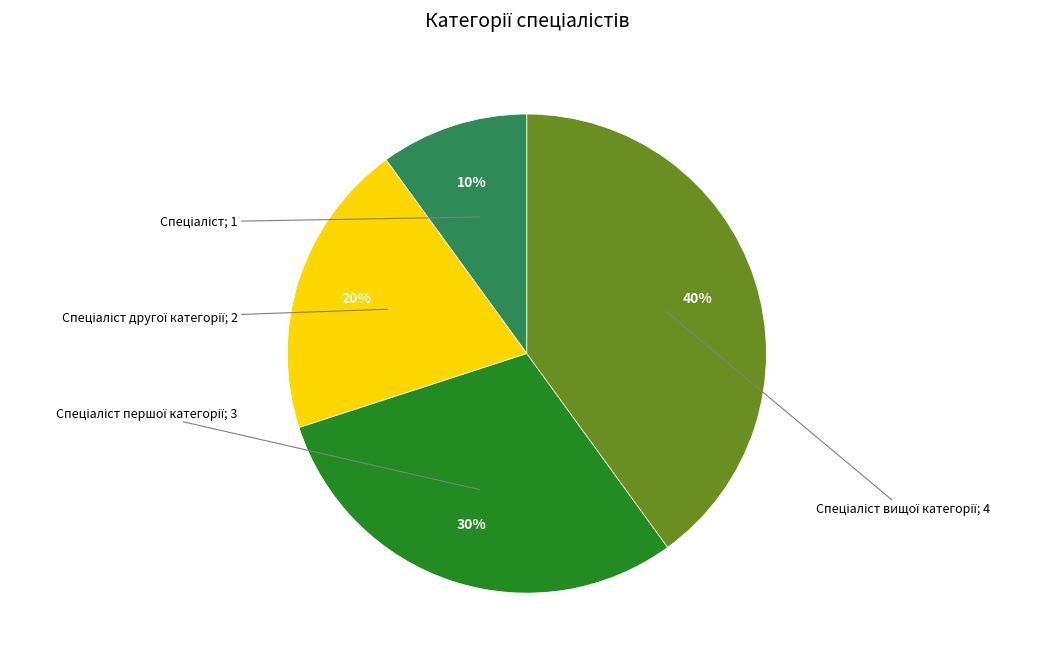

Does any single category account for the majority?

No